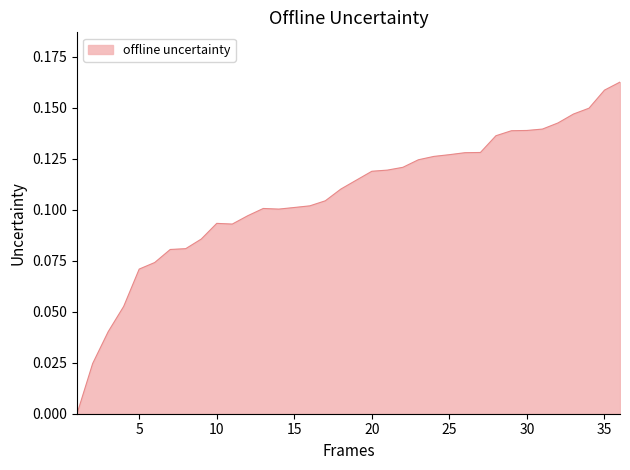

Reading left to right, extract all data points from this chart.

0.0	0.0	0.0	0.1	0.1	0.1	0.1	0.1	0.1	0.1	0.1	0.1	0.1	0.1	0.1	0.1	0.1	0.1	0.1	0.1	0.1	0.1	0.1	0.1	0.1	0.1	0.1	0.1	0.1	0.1	0.1	0.1	0.1	0.1	0.2	0.2